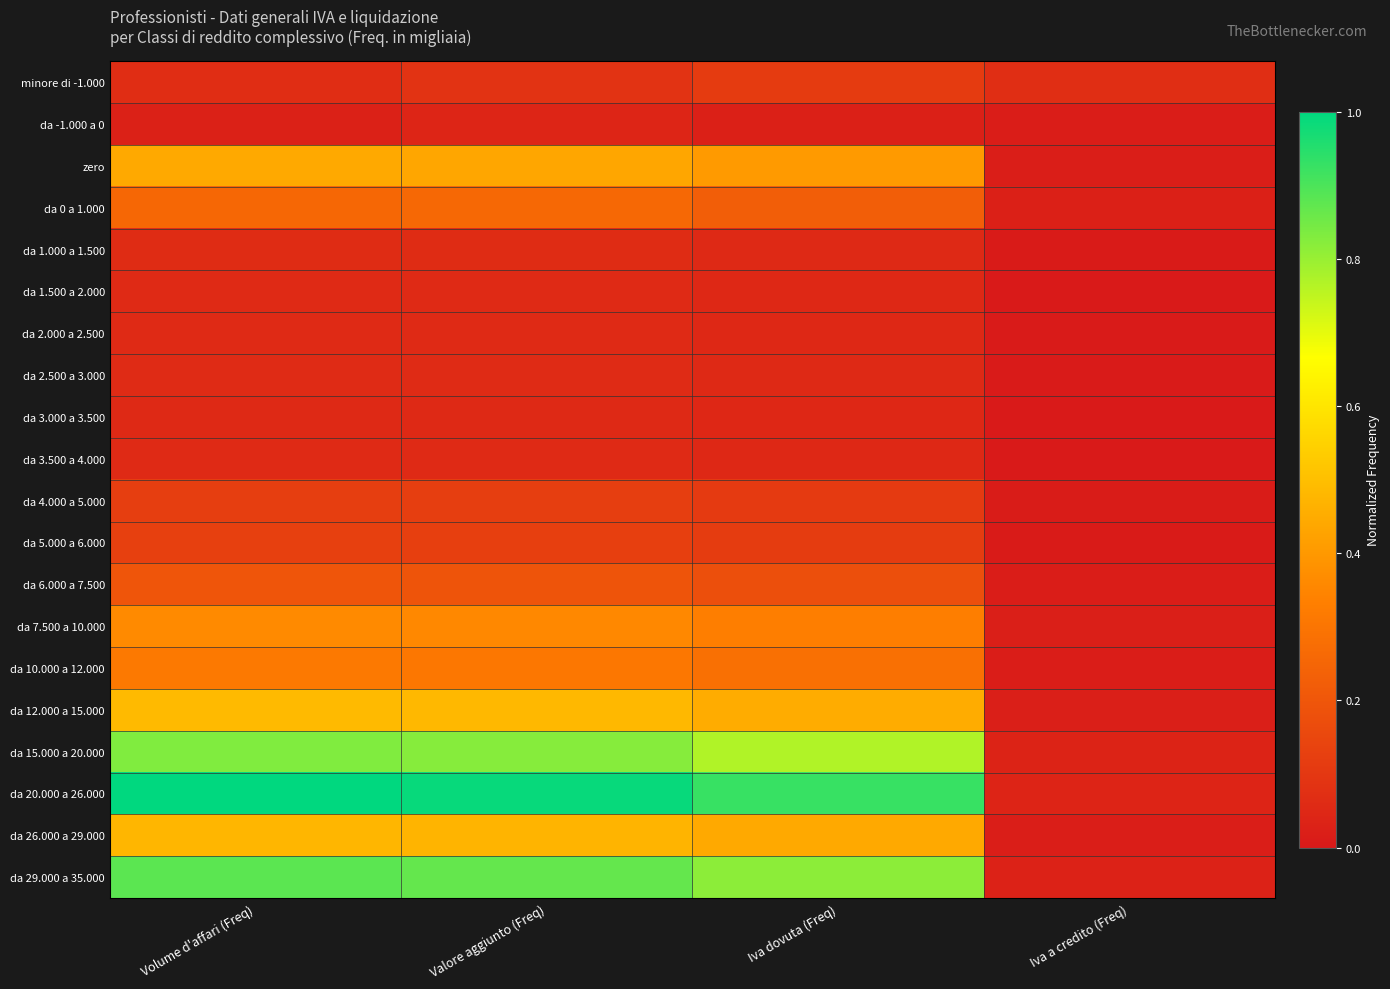

Reading left to right, list all the values displayed in this chart.

minore di -1.000: Volume d'affari (Freq)=0.1	Valore aggiunto (Freq)=0.1	Iva dovuta (Freq)=0.1	Iva a credito (Freq)=0.1
da -1.000 a 0: Volume d'affari (Freq)=0.0	Valore aggiunto (Freq)=0.0	Iva dovuta (Freq)=0.0	Iva a credito (Freq)=0.0
zero: Volume d'affari (Freq)=0.4	Valore aggiunto (Freq)=0.4	Iva dovuta (Freq)=0.4	Iva a credito (Freq)=0.0
da 0 a 1.000: Volume d'affari (Freq)=0.3	Valore aggiunto (Freq)=0.3	Iva dovuta (Freq)=0.2	Iva a credito (Freq)=0.0
da 1.000 a 1.500: Volume d'affari (Freq)=0.1	Valore aggiunto (Freq)=0.1	Iva dovuta (Freq)=0.1	Iva a credito (Freq)=0.0
da 1.500 a 2.000: Volume d'affari (Freq)=0.1	Valore aggiunto (Freq)=0.1	Iva dovuta (Freq)=0.0	Iva a credito (Freq)=0.0
da 2.000 a 2.500: Volume d'affari (Freq)=0.1	Valore aggiunto (Freq)=0.1	Iva dovuta (Freq)=0.1	Iva a credito (Freq)=0.0
da 2.500 a 3.000: Volume d'affari (Freq)=0.1	Valore aggiunto (Freq)=0.1	Iva dovuta (Freq)=0.1	Iva a credito (Freq)=0.0
da 3.000 a 3.500: Volume d'affari (Freq)=0.1	Valore aggiunto (Freq)=0.1	Iva dovuta (Freq)=0.0	Iva a credito (Freq)=0.0
da 3.500 a 4.000: Volume d'affari (Freq)=0.1	Valore aggiunto (Freq)=0.1	Iva dovuta (Freq)=0.0	Iva a credito (Freq)=0.0
da 4.000 a 5.000: Volume d'affari (Freq)=0.1	Valore aggiunto (Freq)=0.1	Iva dovuta (Freq)=0.1	Iva a credito (Freq)=0.0
da 5.000 a 6.000: Volume d'affari (Freq)=0.1	Valore aggiunto (Freq)=0.1	Iva dovuta (Freq)=0.1	Iva a credito (Freq)=0.0
da 6.000 a 7.500: Volume d'affari (Freq)=0.2	Valore aggiunto (Freq)=0.2	Iva dovuta (Freq)=0.2	Iva a credito (Freq)=0.0
da 7.500 a 10.000: Volume d'affari (Freq)=0.4	Valore aggiunto (Freq)=0.4	Iva dovuta (Freq)=0.3	Iva a credito (Freq)=0.0
da 10.000 a 12.000: Volume d'affari (Freq)=0.3	Valore aggiunto (Freq)=0.3	Iva dovuta (Freq)=0.3	Iva a credito (Freq)=0.0
da 12.000 a 15.000: Volume d'affari (Freq)=0.5	Valore aggiunto (Freq)=0.5	Iva dovuta (Freq)=0.4	Iva a credito (Freq)=0.0
da 15.000 a 20.000: Volume d'affari (Freq)=0.8	Valore aggiunto (Freq)=0.8	Iva dovuta (Freq)=0.8	Iva a credito (Freq)=0.0
da 20.000 a 26.000: Volume d'affari (Freq)=1.0	Valore aggiunto (Freq)=1.0	Iva dovuta (Freq)=0.9	Iva a credito (Freq)=0.0
da 26.000 a 29.000: Volume d'affari (Freq)=0.5	Valore aggiunto (Freq)=0.5	Iva dovuta (Freq)=0.4	Iva a credito (Freq)=0.0
da 29.000 a 35.000: Volume d'affari (Freq)=0.9	Valore aggiunto (Freq)=0.9	Iva dovuta (Freq)=0.8	Iva a credito (Freq)=0.0